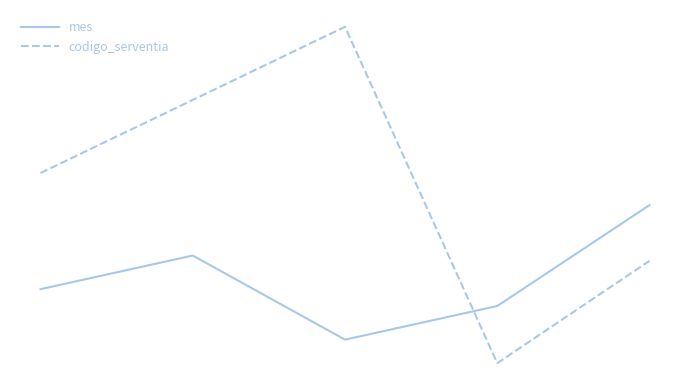

True or false: codigo_serventia has more than 0 interior local peaks.

True